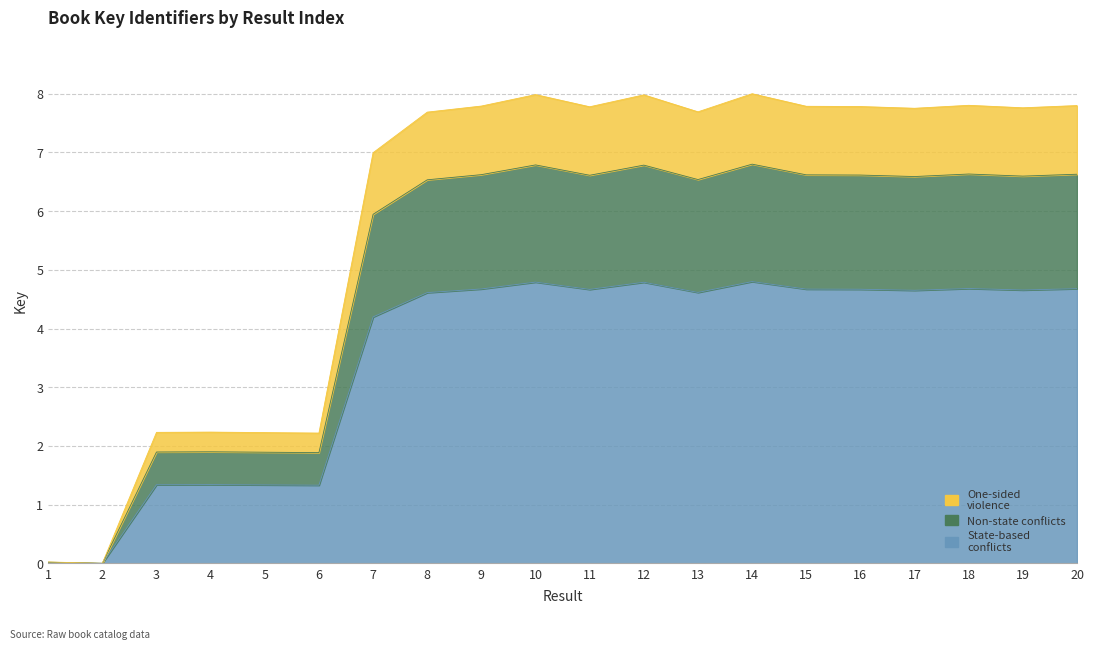

List the labels in order of value, smallest first.

2, 1, 6, 5, 3, 4, 7, 8, 13, 17, 19, 11, 16, 15, 9, 20, 18, 12, 10, 14